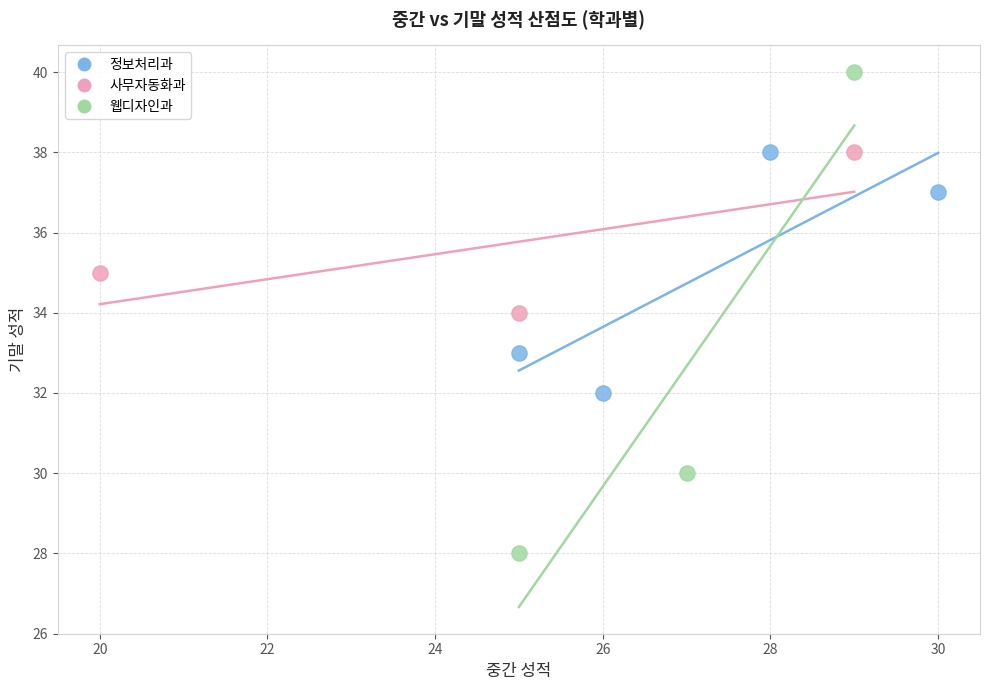

Which series reaches the minimum Y coordinate?

웹디자인과